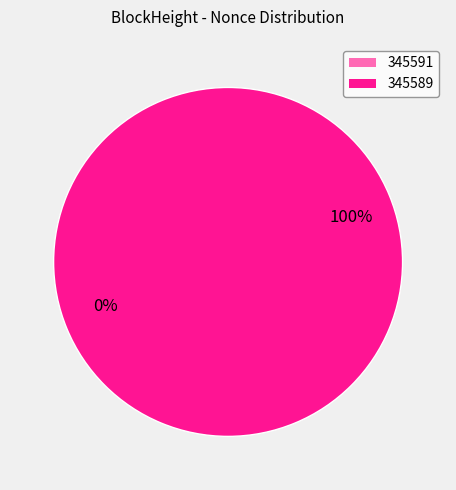

To the nearest percent, what portion does 345589 represent?

100%